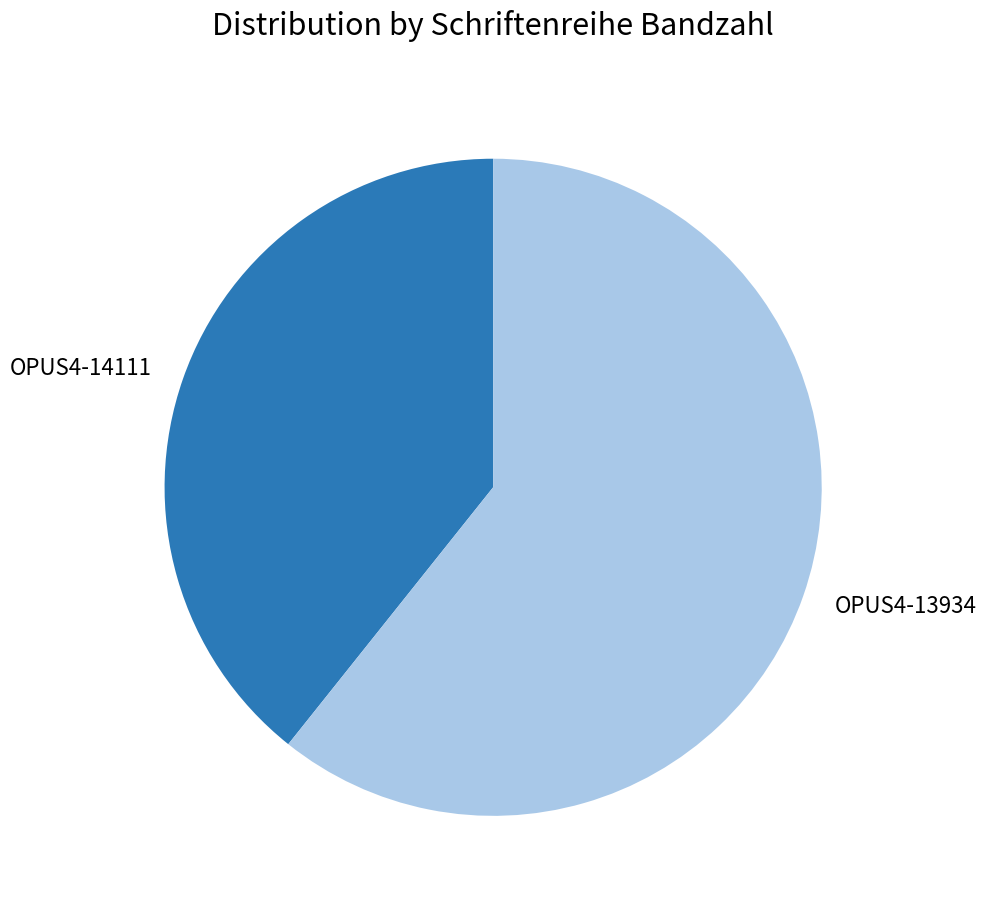

Approximately how many times larger is the value at OPUS4-13934 compared to OPUS4-14111?

1.5